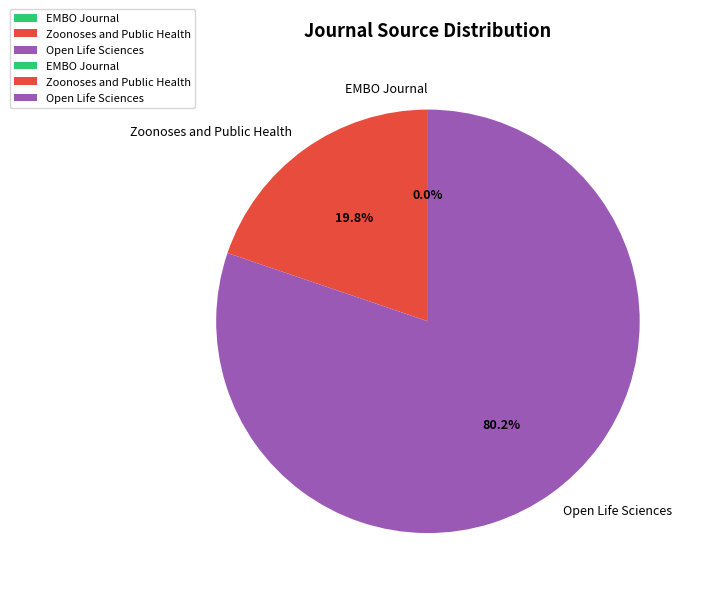

True or false: Zoonoses and Public Health accounts for 6% of the total.

False